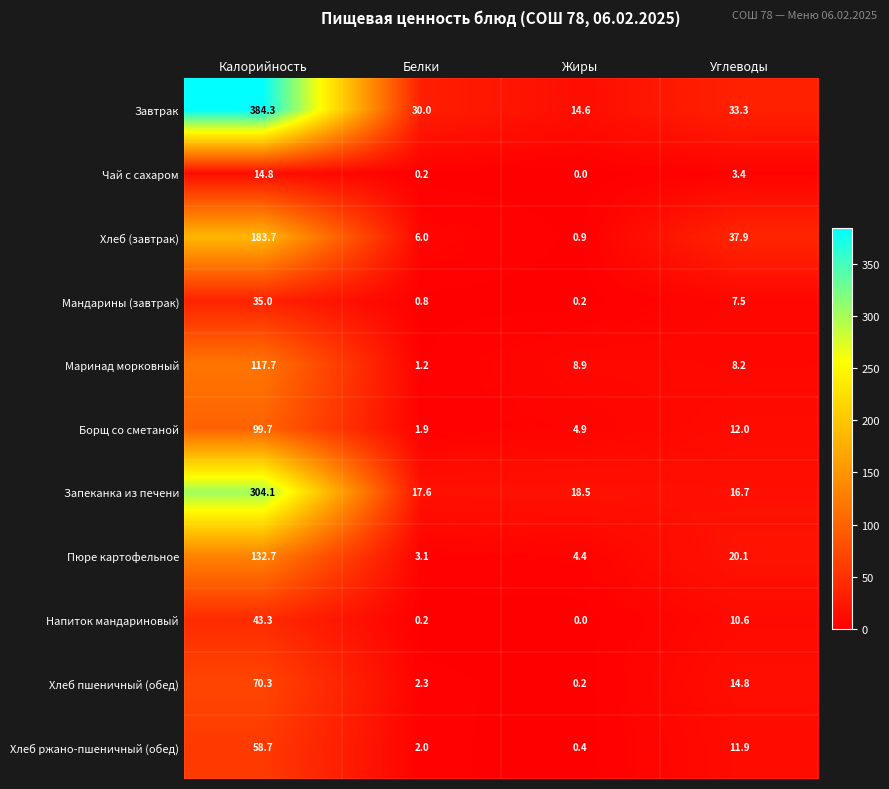

List the series in order of their peak value, lowest first.

Чай с сахаром, Мандарины (завтрак), Напиток мандариновый, Хлеб ржано-пшеничный (обед), Хлеб пшеничный (обед), Борщ со сметаной, Маринад морковный, Пюре картофельное, Хлеб (завтрак), Запеканка из печени, Завтрак